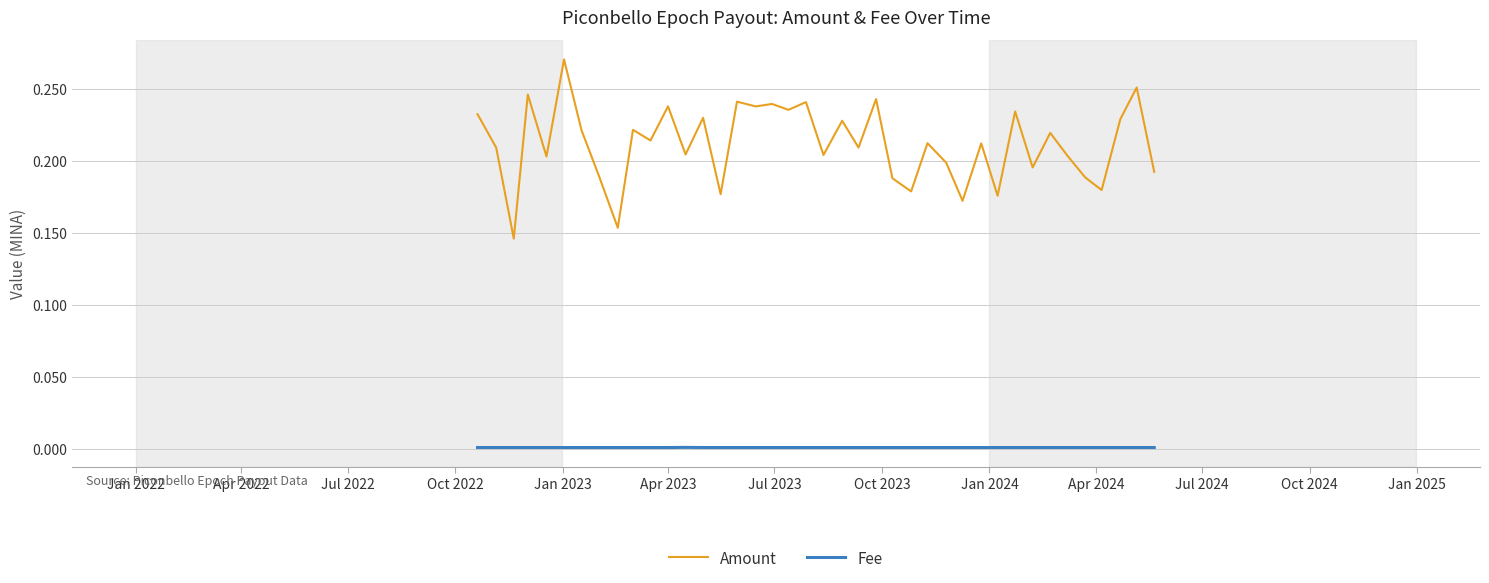

True or false: Amount and Fee cross at least once.

False